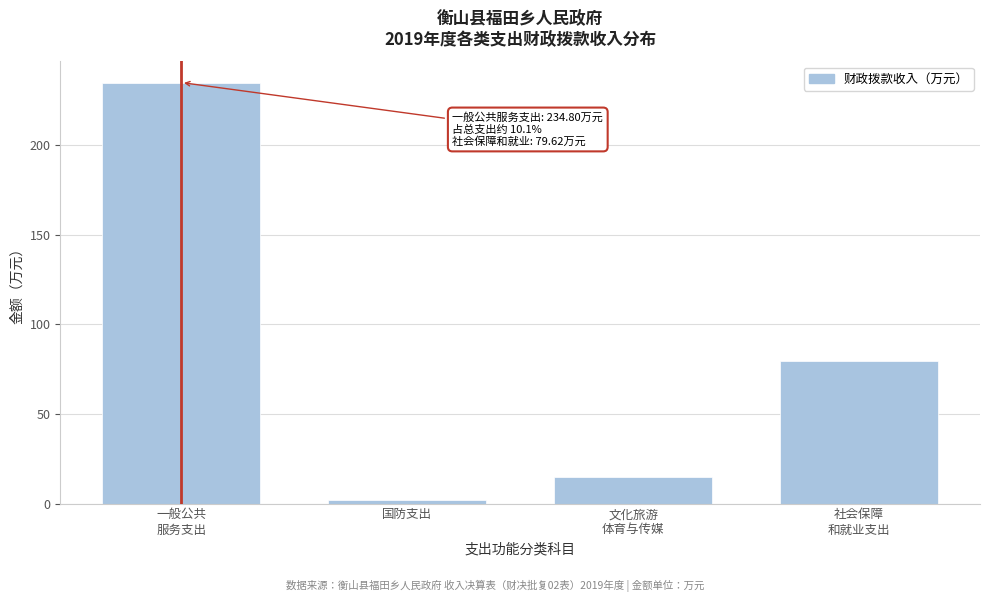

Reading right to left, transcribe all the data shown in this chart.

79.6	14.8	2.0	234.8